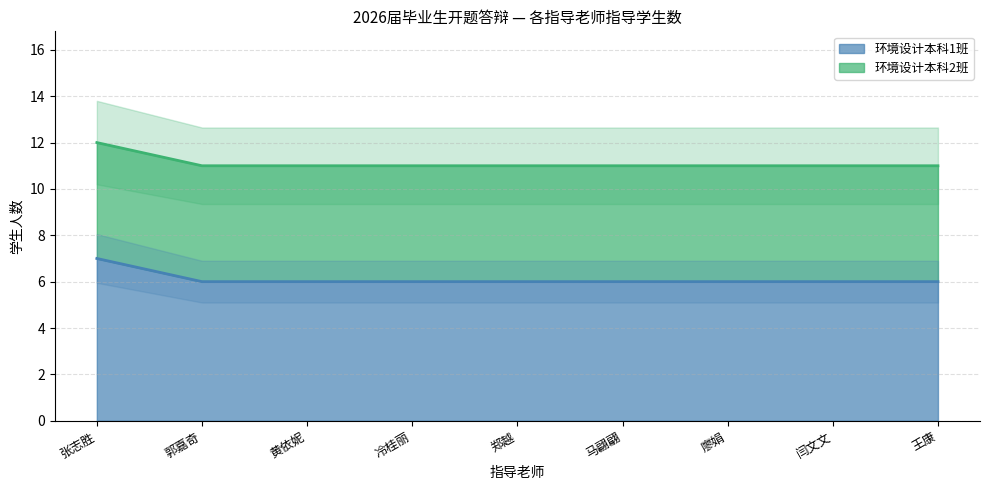

Where is the data nearest to the value 6?

郭嘉奇